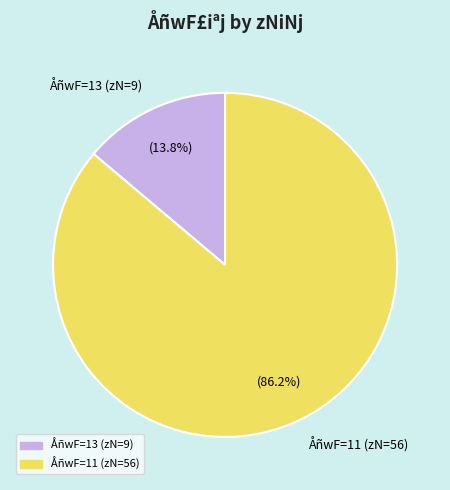

Is there any slice that represents more than half of the pie?

Yes